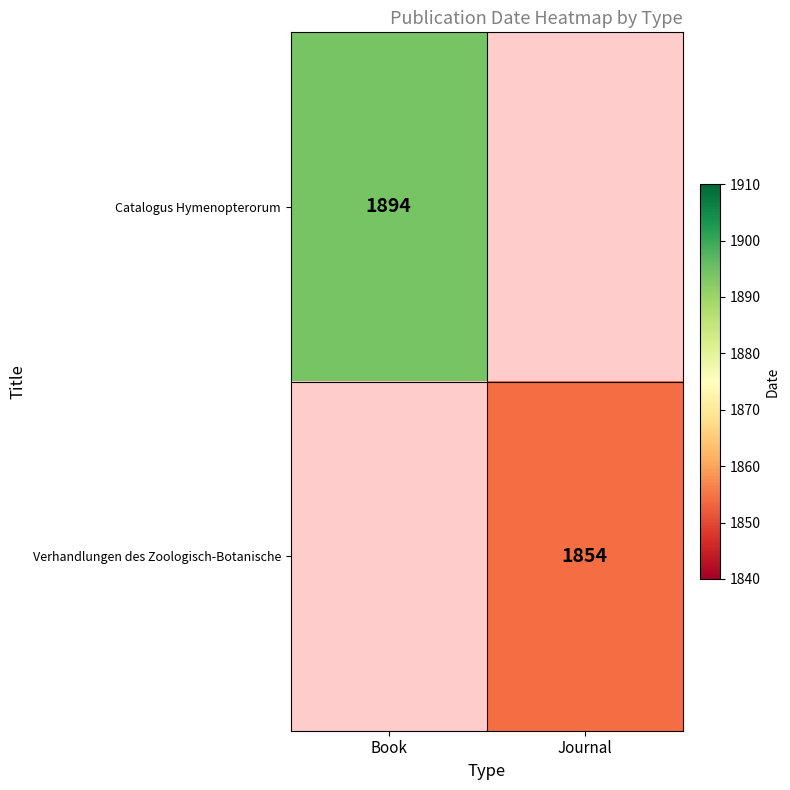

Is it true that Catalogus Hymenopterorum equals 1894 at Book?

True